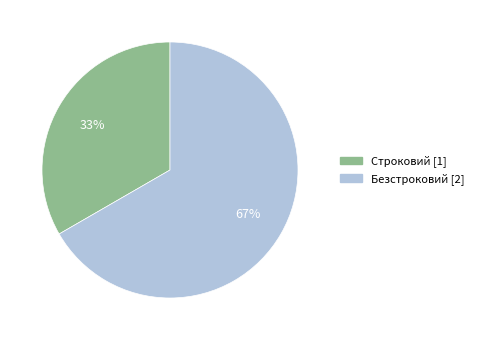

Is the sum of Строковий and Безстроковий greater than half?

Yes